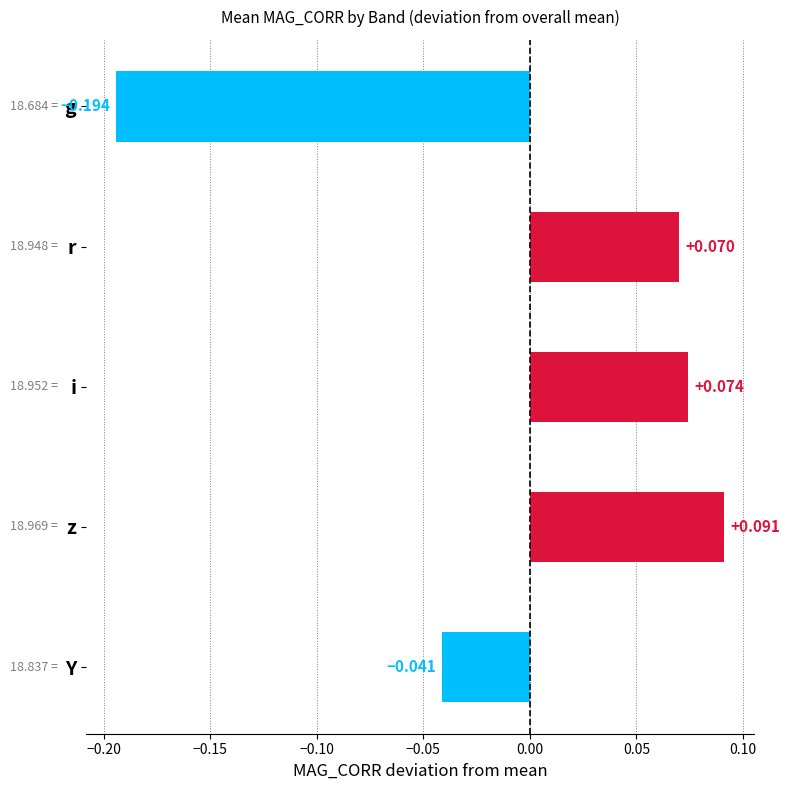

Where is the data nearest to the value 0?

Y